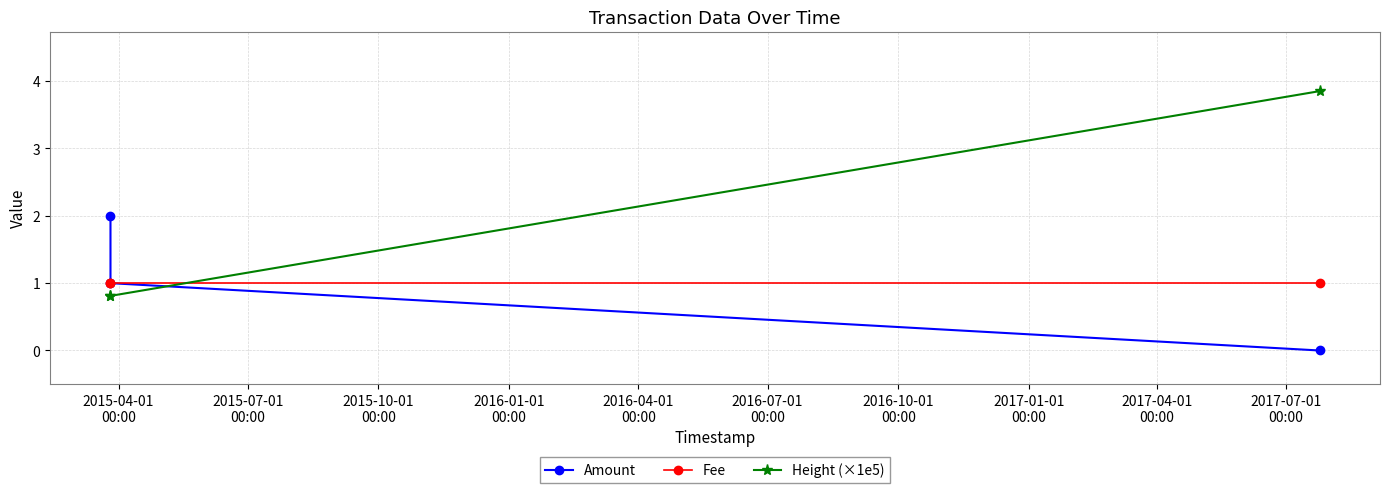

Which series has the widest spread of values?

Height (×1e5)